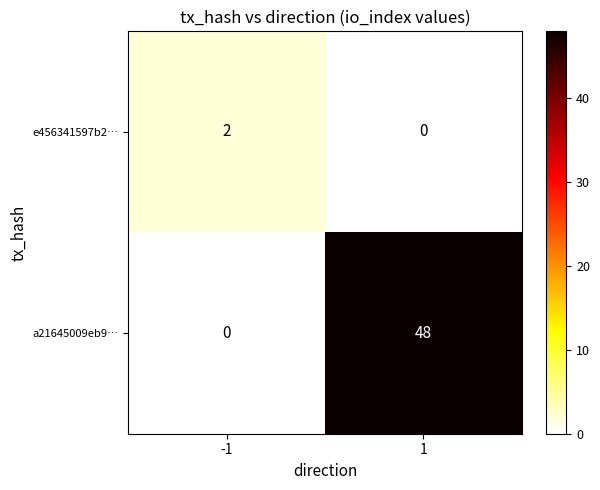

At which category does the chart reach its peak across all series?

1